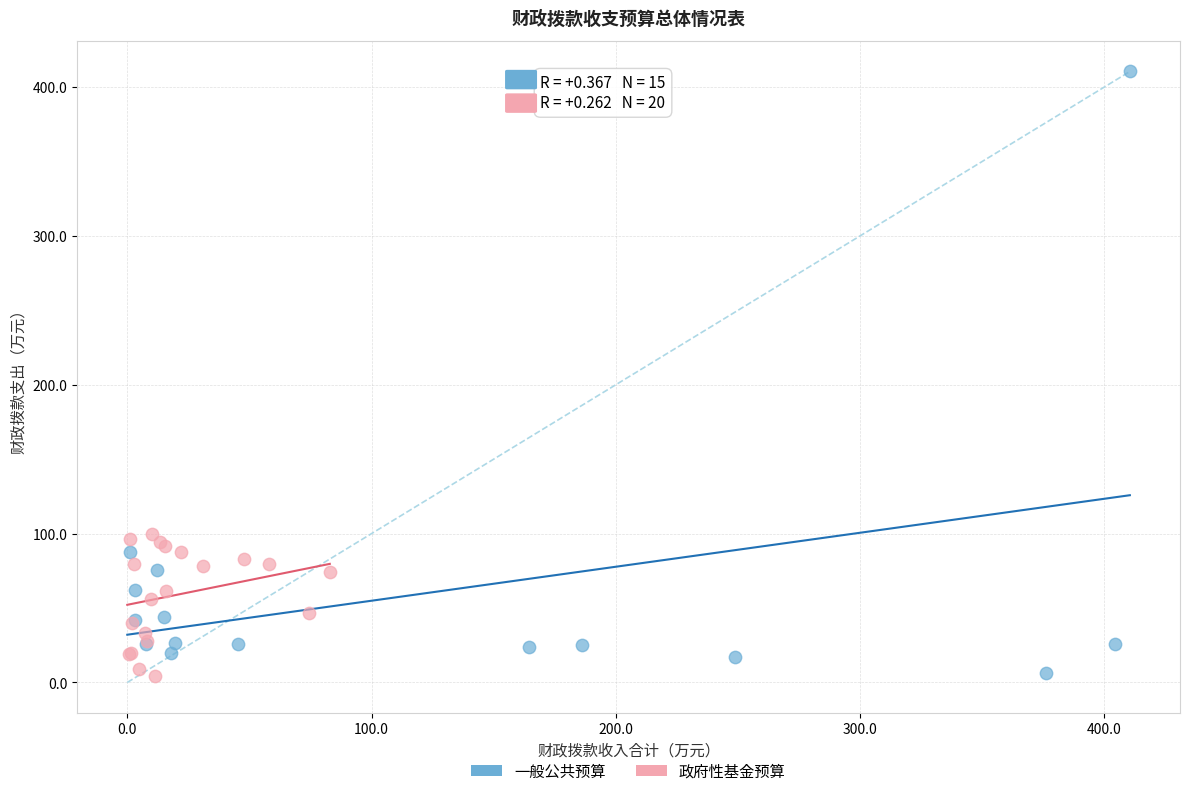

Which series contains the highest Y value?

一般公共预算